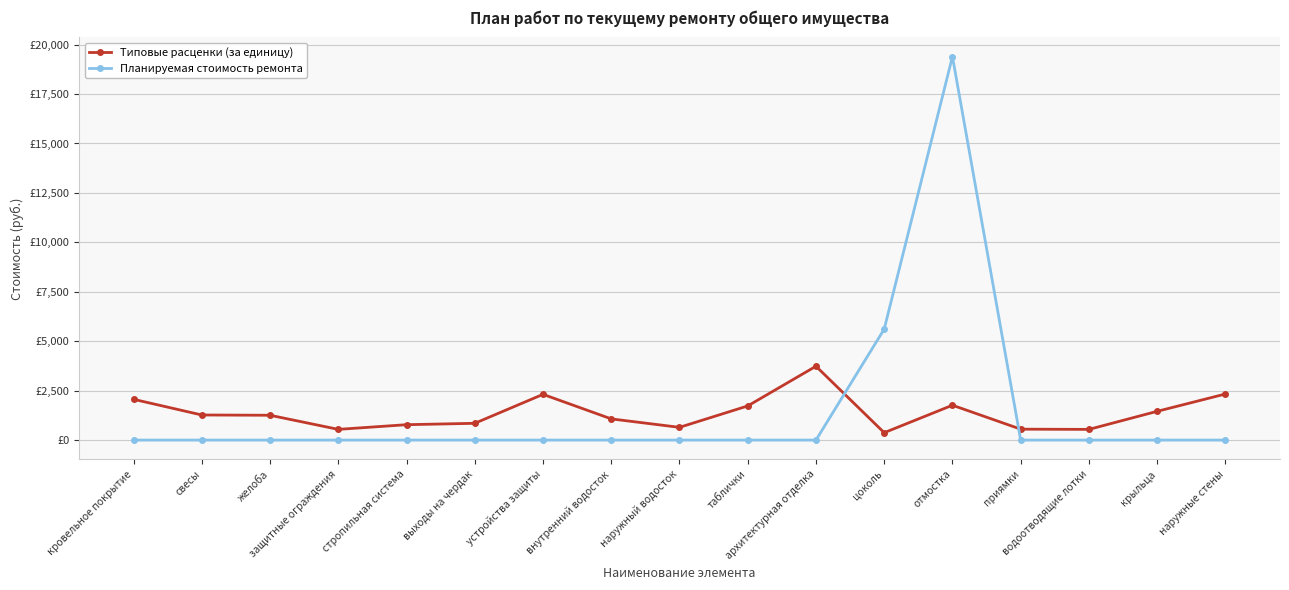

Reading right to left, list all the values displayed in this chart.

Типовые расценки (за единицу): 2331.0	1455.0	541.4	552.6	1763.2	374.2	3735.1	1727.4	644.9	1072.5	2313.3	848.8	778.8	542.3	1256.0	1269.7	2062.8
Планируемая стоимость ремонта: 0.0	0.0	0.0	0.0	19395.3	5613.3	0.0	0.0	0.0	0.0	0.0	0.0	0.0	0.0	0.0	0.0	0.0